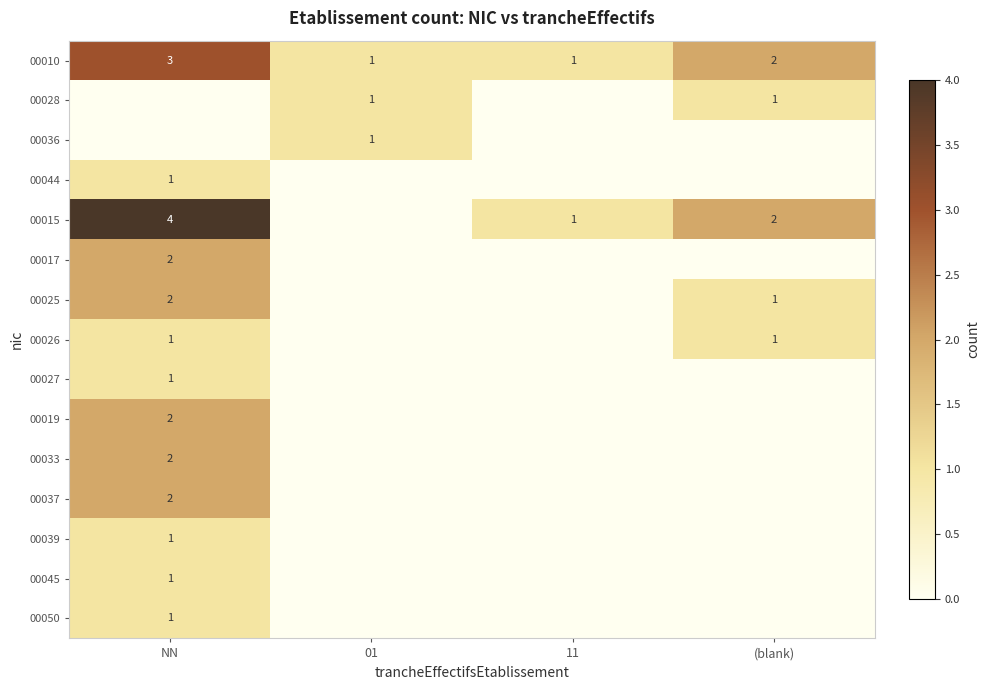

At which category does the chart reach its peak across all series?

NN